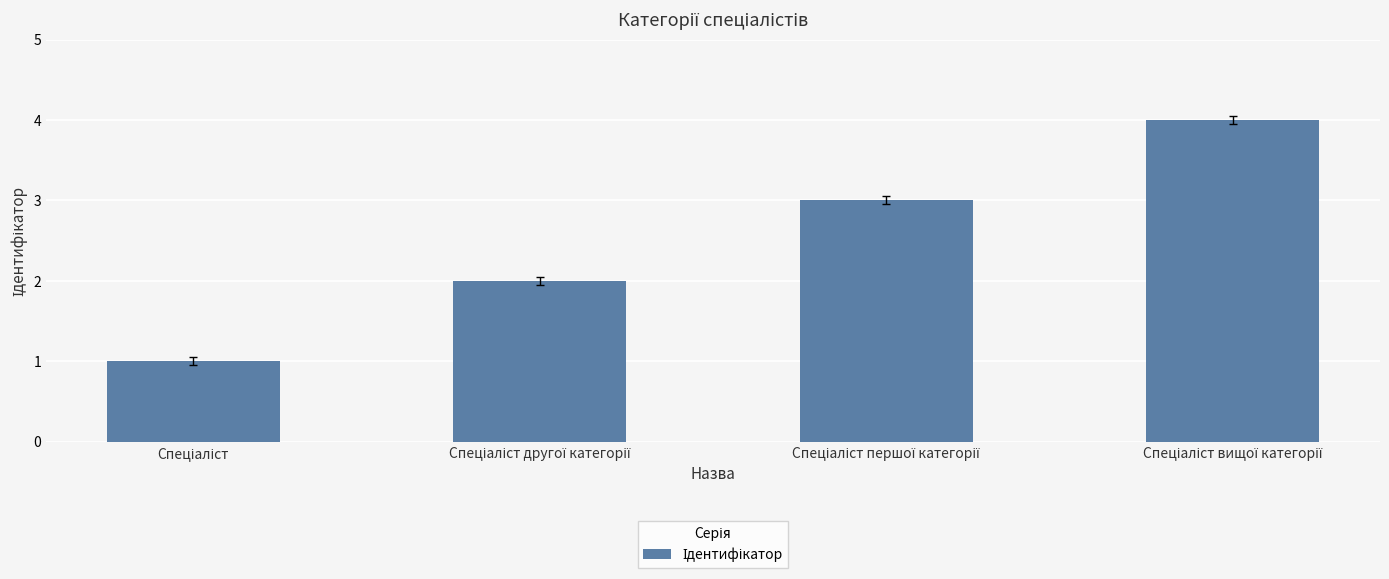

What is the greatest value displayed?

4